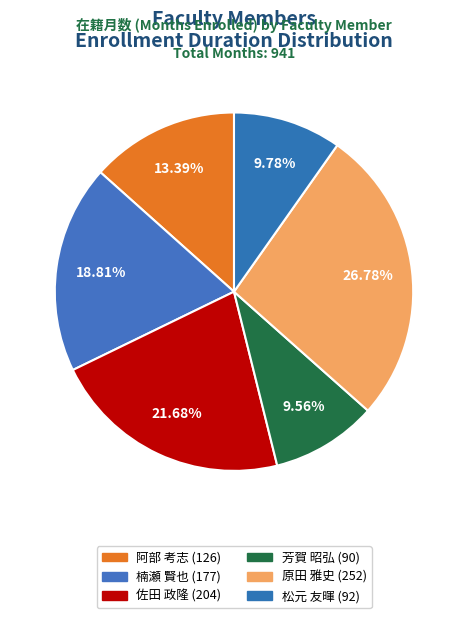

Does 松元 友暉 account for over 50% of the chart?

No